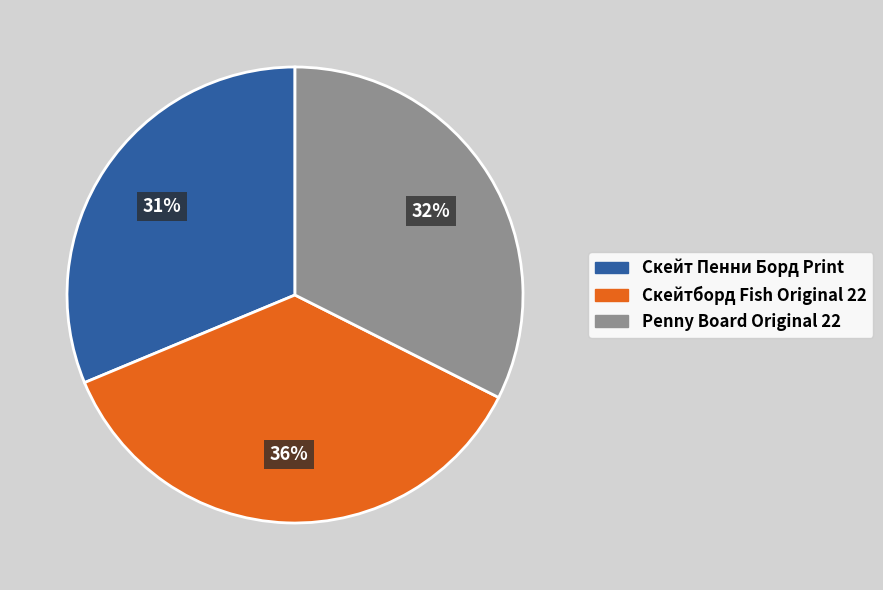

Approximately how many times larger is the value at Penny Board Original 22 compared to Скейтборд Fish Original 22?

0.9